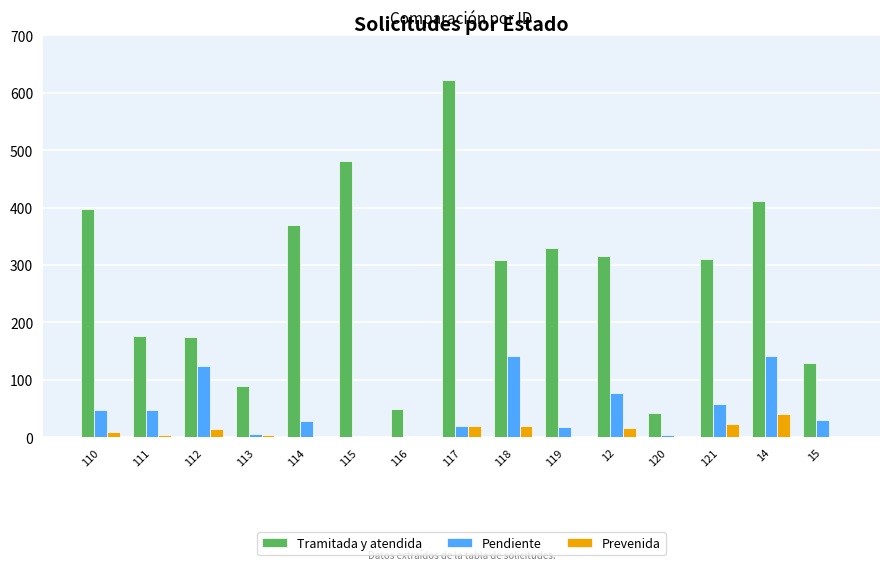

Which series has the largest range (max minus min)?

Tramitada y atendida